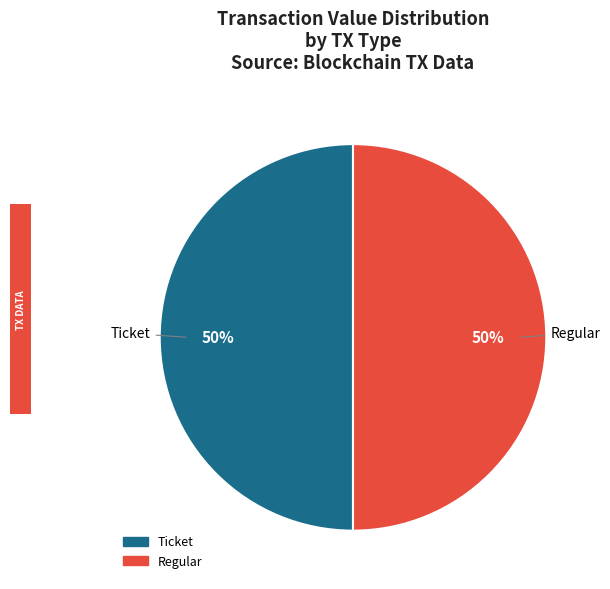

To the nearest percent, what is the average slice percentage?

50%